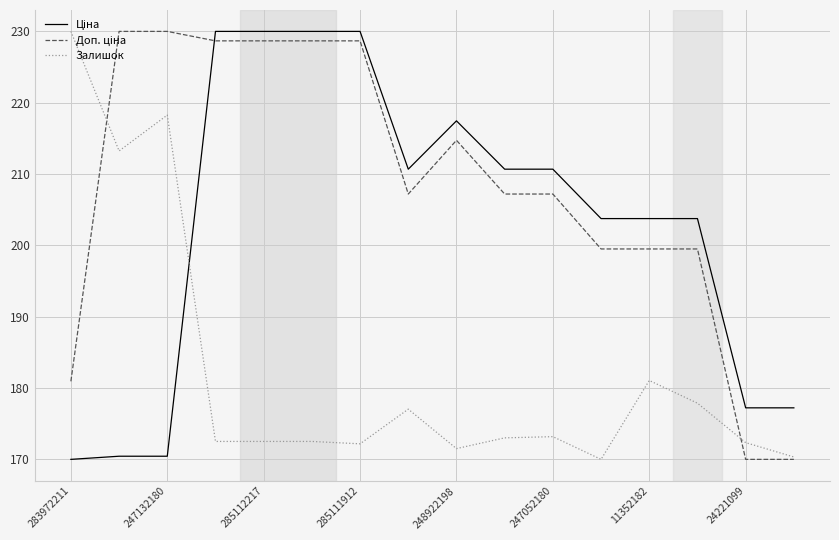

What is the highest value of the Залишок series?

230.0